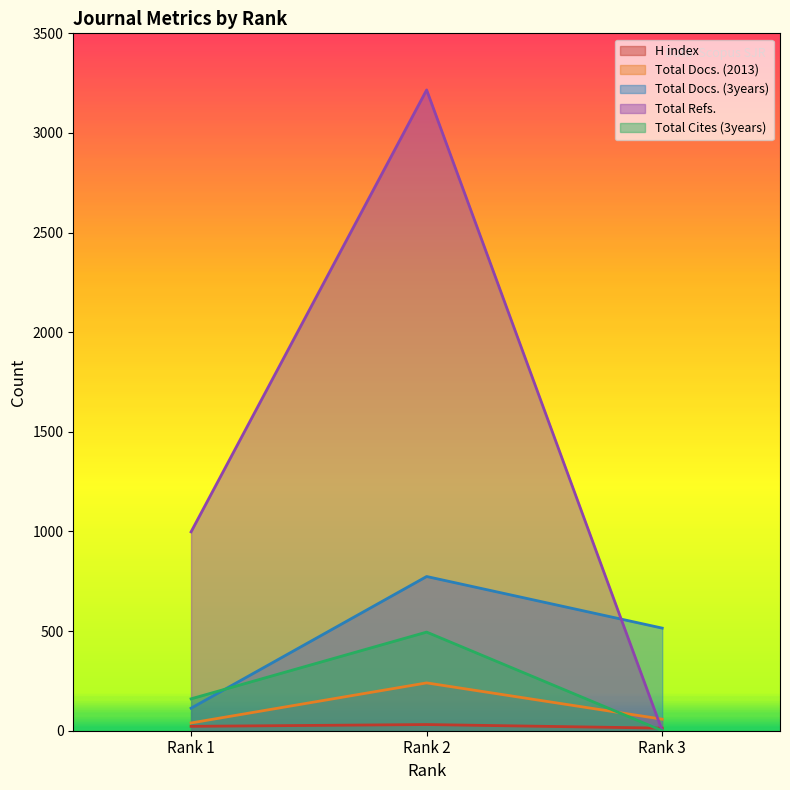

Count the number of categories in the chart.

3